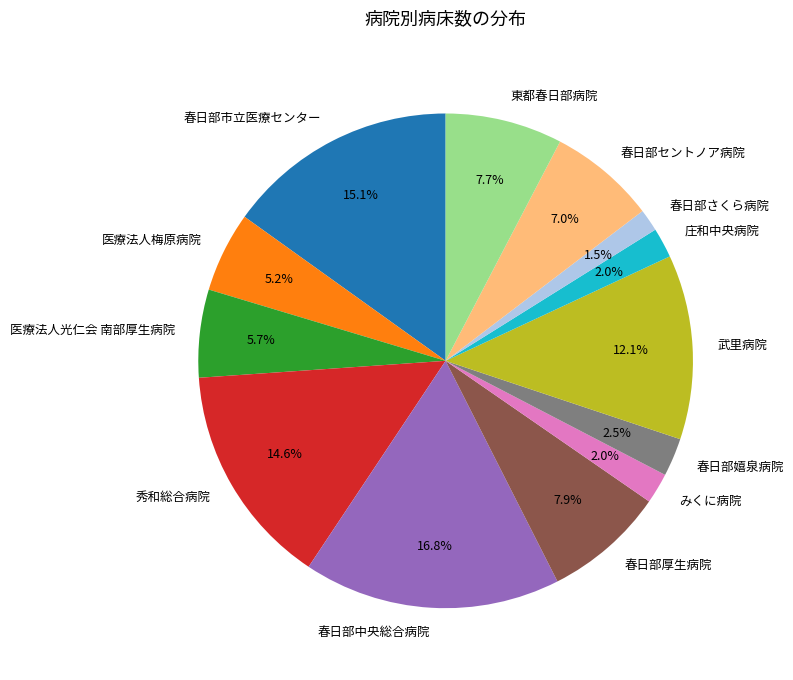

What is the largest slice in the pie chart?

春日部中央総合病院